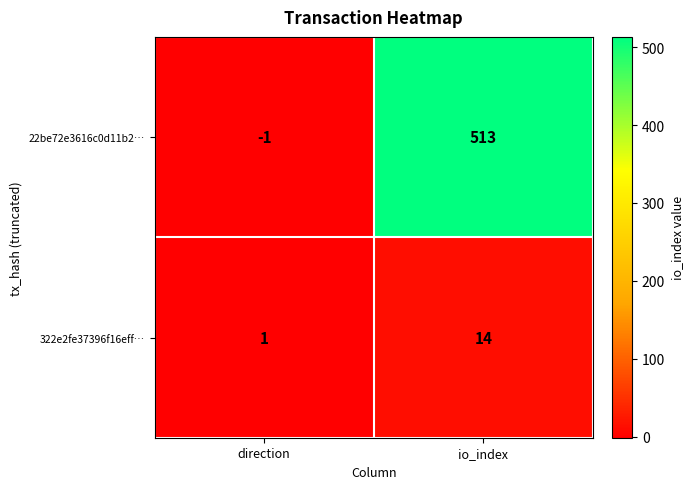

What value does the 322e2fe37396f16eff… series have at io_index, to the nearest 10?

10